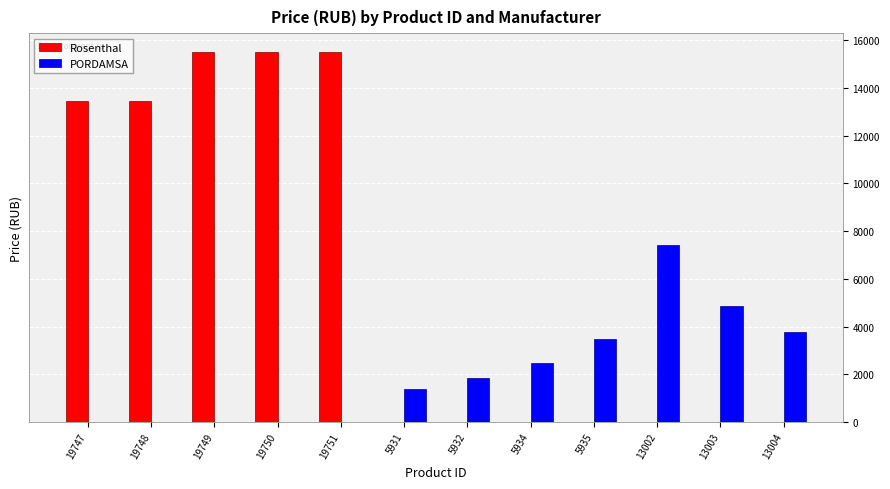

What is the sum of the Rosenthal values at 19750 and 5931?

15526